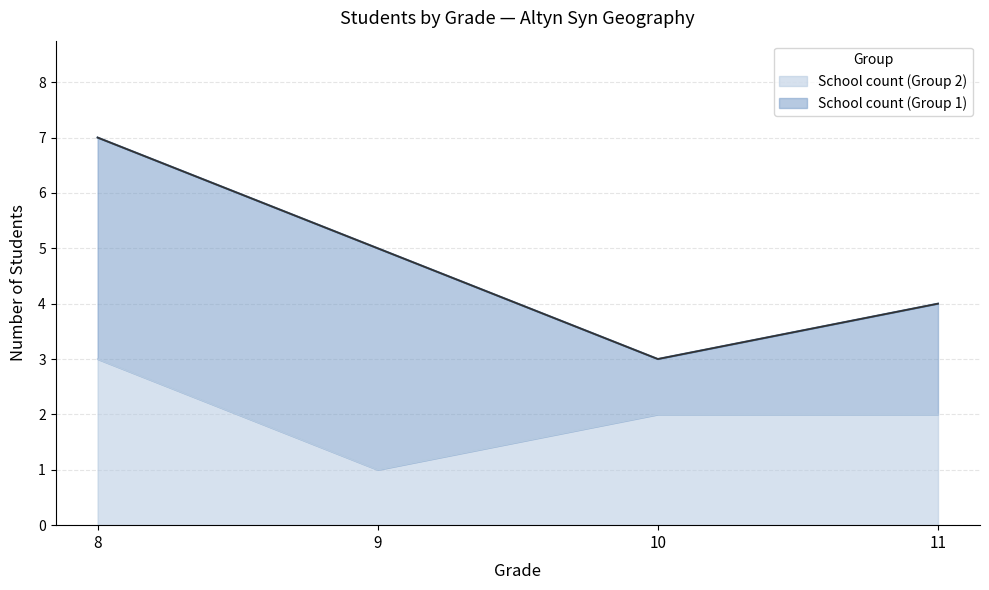

Approximately how many times larger is the value at 10 compared to 11?

1.0